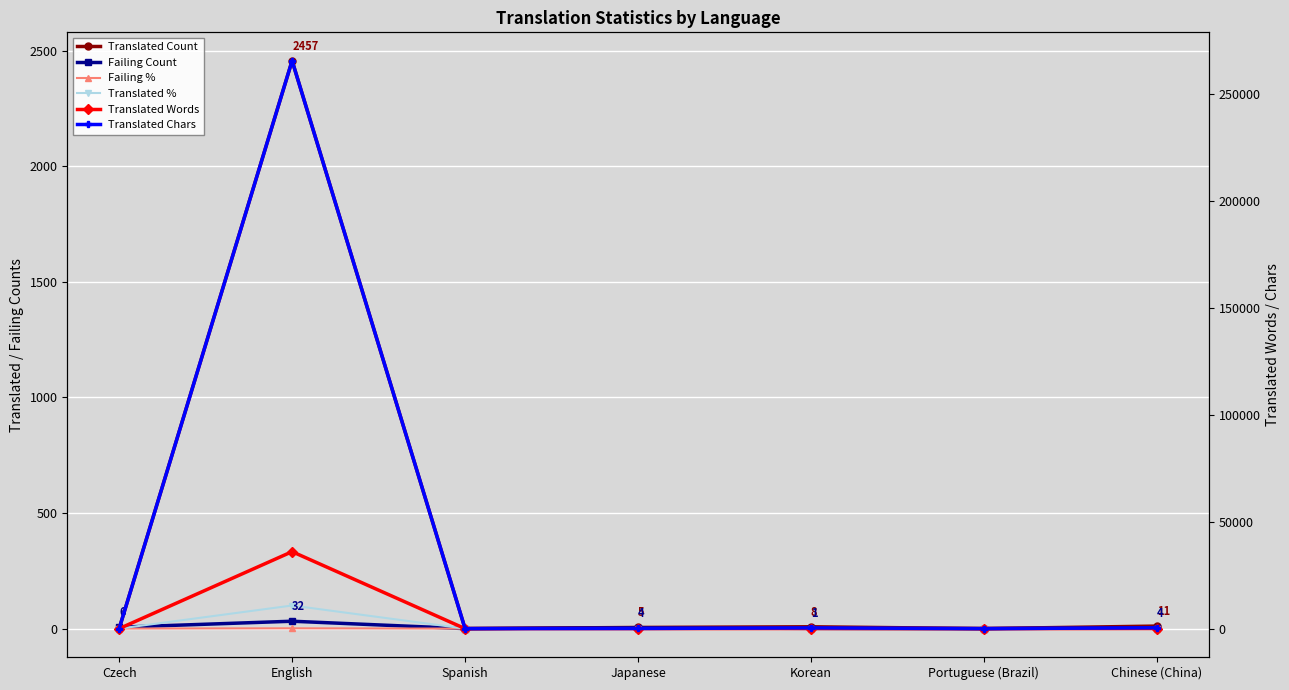

What position from the right is Portuguese (Brazil)?

2